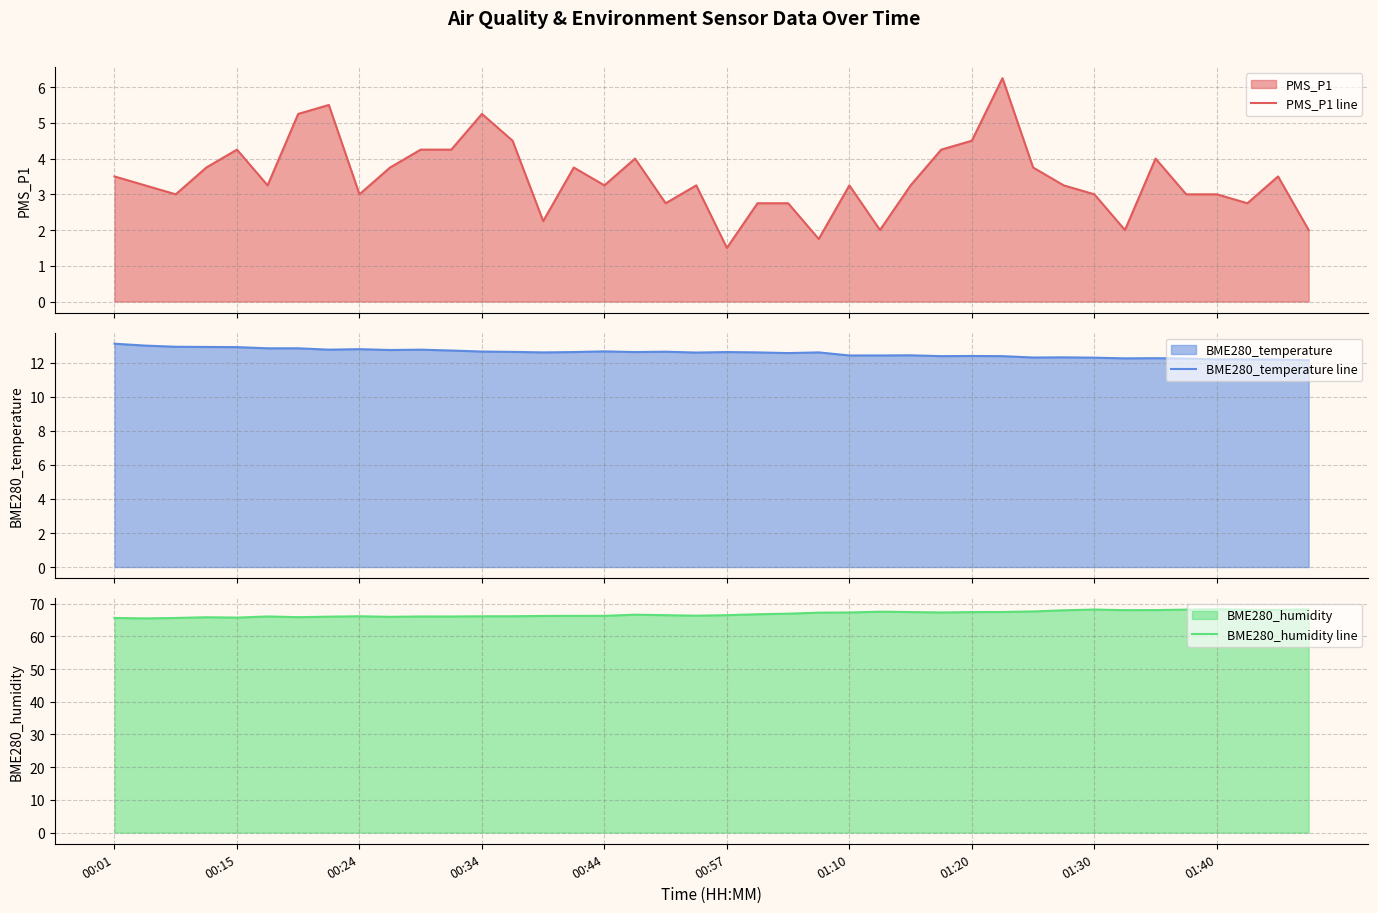

What is the lowest value of the PMS_P1 line series?

1.5